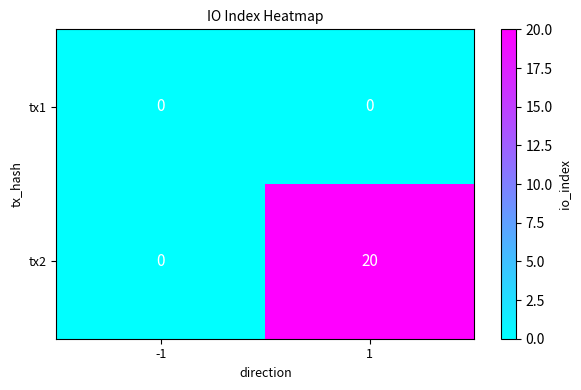

What is the total value across all series at 1?

20